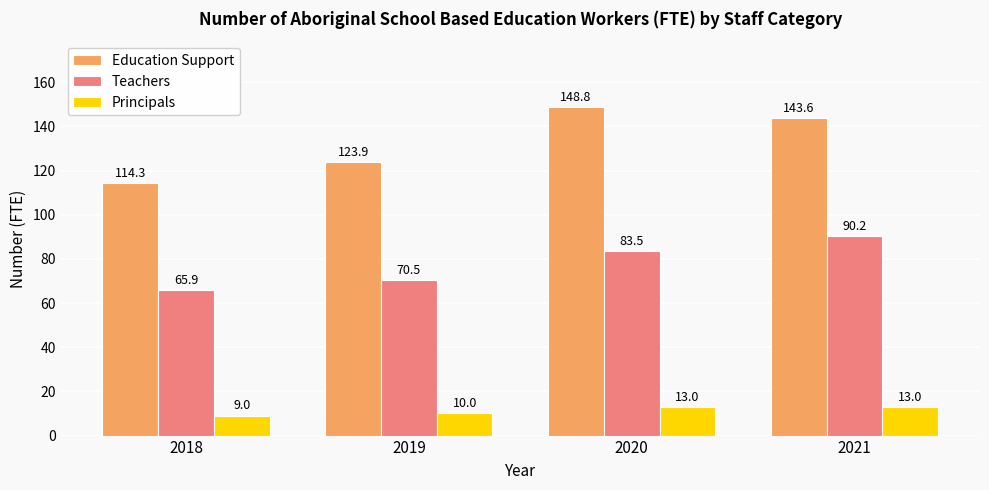

Reading right to left, extract all data points from this chart.

Education Support: 2021=143.6	2020=148.8	2019=123.9	2018=114.3
Teachers: 2021=90.2	2020=83.5	2019=70.5	2018=65.9
Principals: 2021=13.0	2020=13.0	2019=10.0	2018=9.0